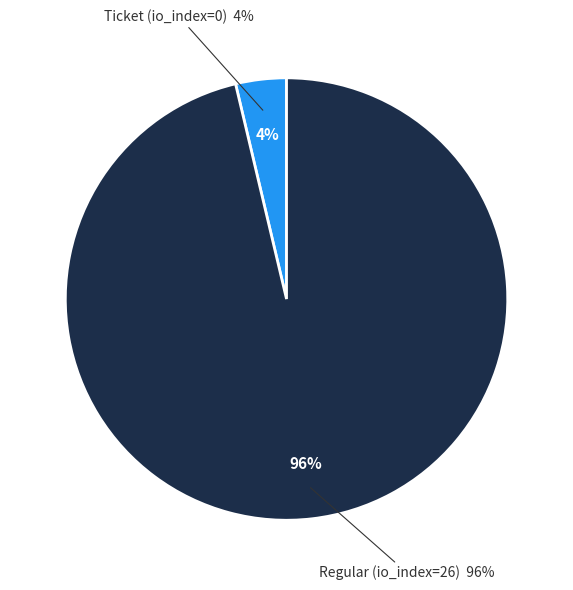

Does Ticket (io_index=0) represent more than half of the total?

No